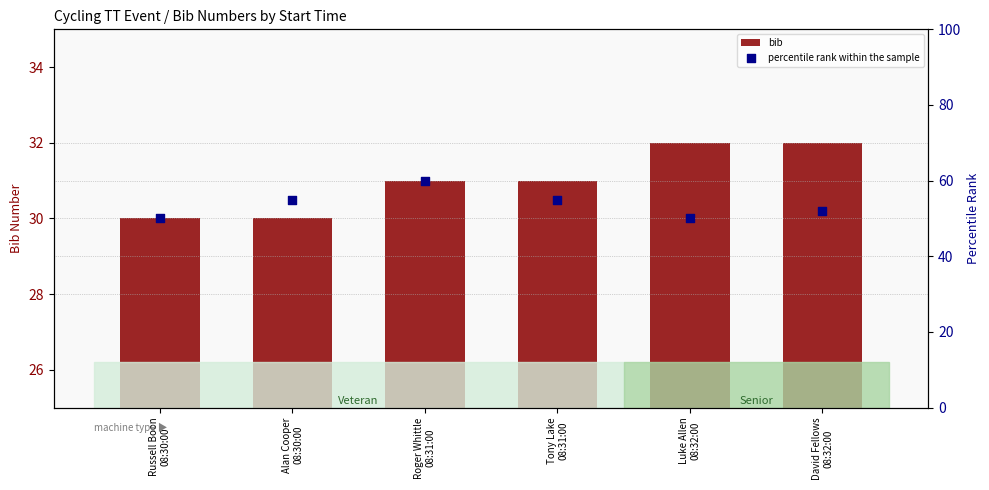

Which series has the largest Y range (max minus min)?

percentile rank within the sample